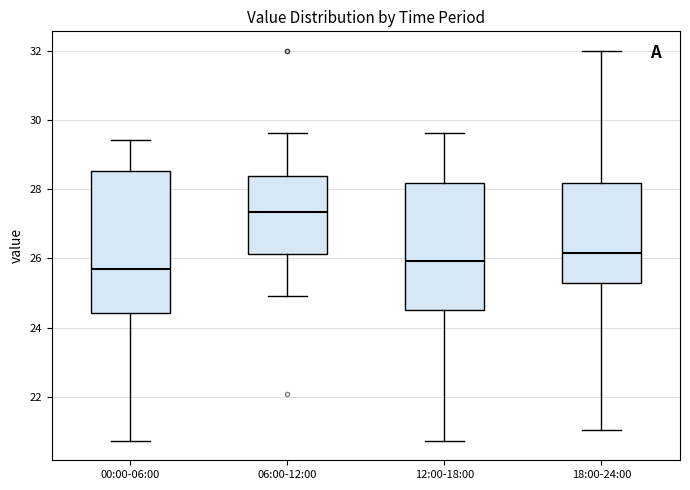

Reading left to right, read every box against the y-axis: the position of its median line, the range the box covers, and the ends of its whiskers. The values are not printed on the chart, so give them approximately, as read against the axis.

00:00-06:00: median 25.8, box 24.4 to 28.6, whiskers 20.8 to 29.4
06:00-12:00: median 27.4, box 26.2 to 28.4, whiskers 25.0 to 29.6
12:00-18:00: median 26.0, box 24.6 to 28.2, whiskers 20.8 to 29.6
18:00-24:00: median 26.2, box 25.2 to 28.2, whiskers 21.0 to 32.0